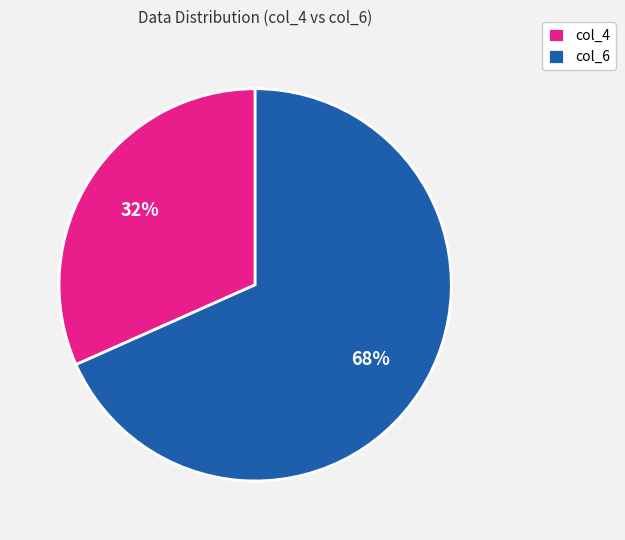

Count the number of slices in the pie.

2